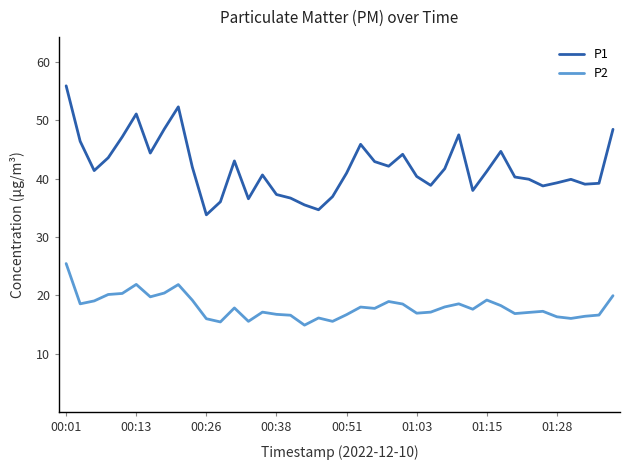

Rank the series by their maximum value, from lowest to highest.

P2, P1